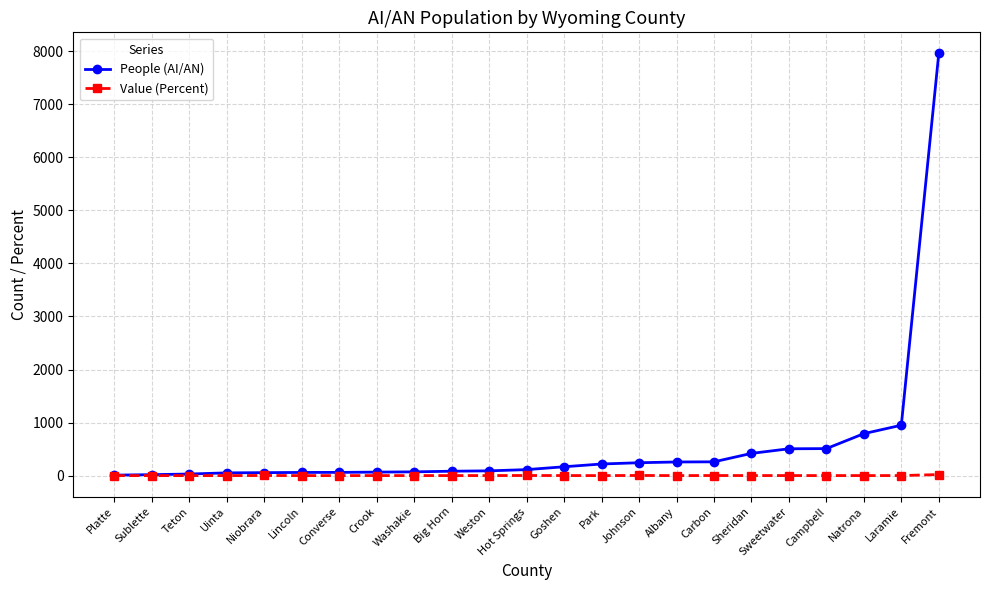

What is the label of the 3rd point from the left?

Teton